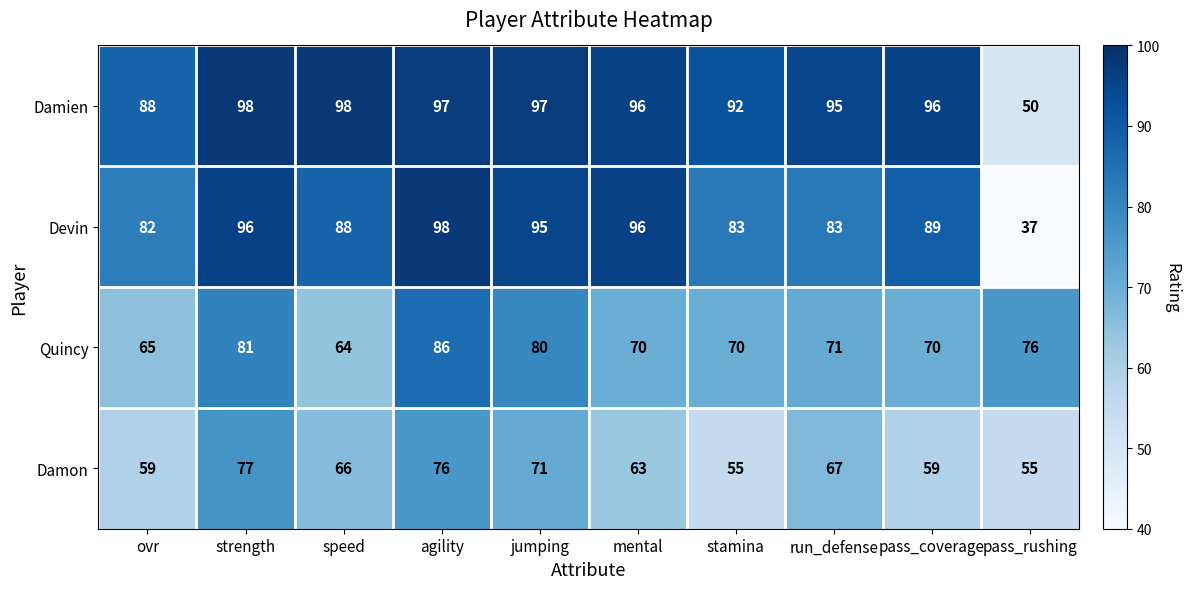

At which category does the chart reach its minimum across all series?

pass_rushing